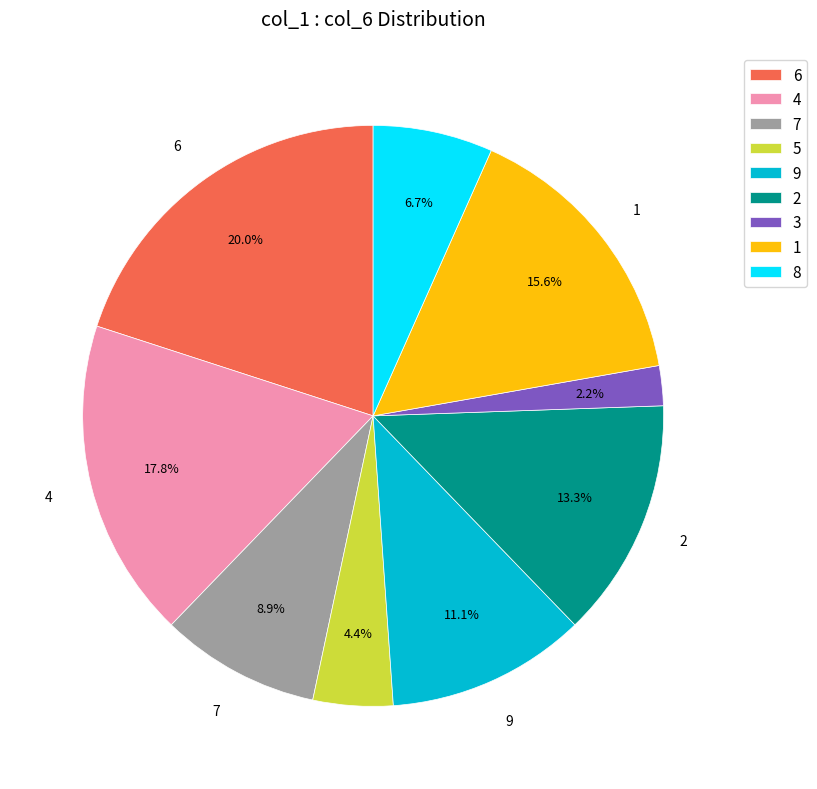

How many slices are in this pie chart?

9